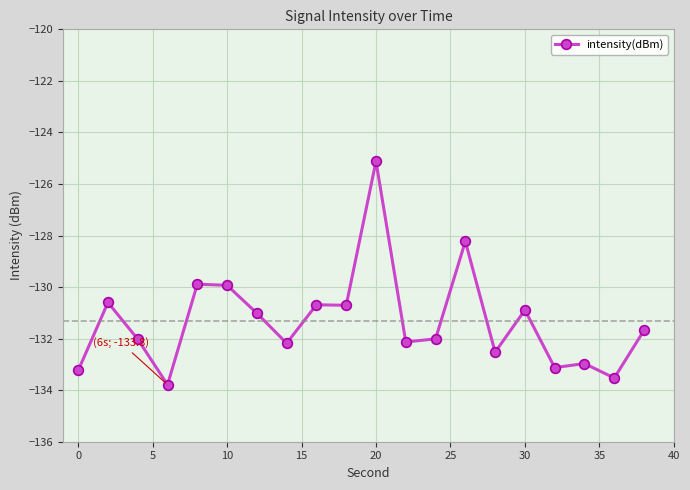

What is the difference between the second highest and minimum values?

5.6